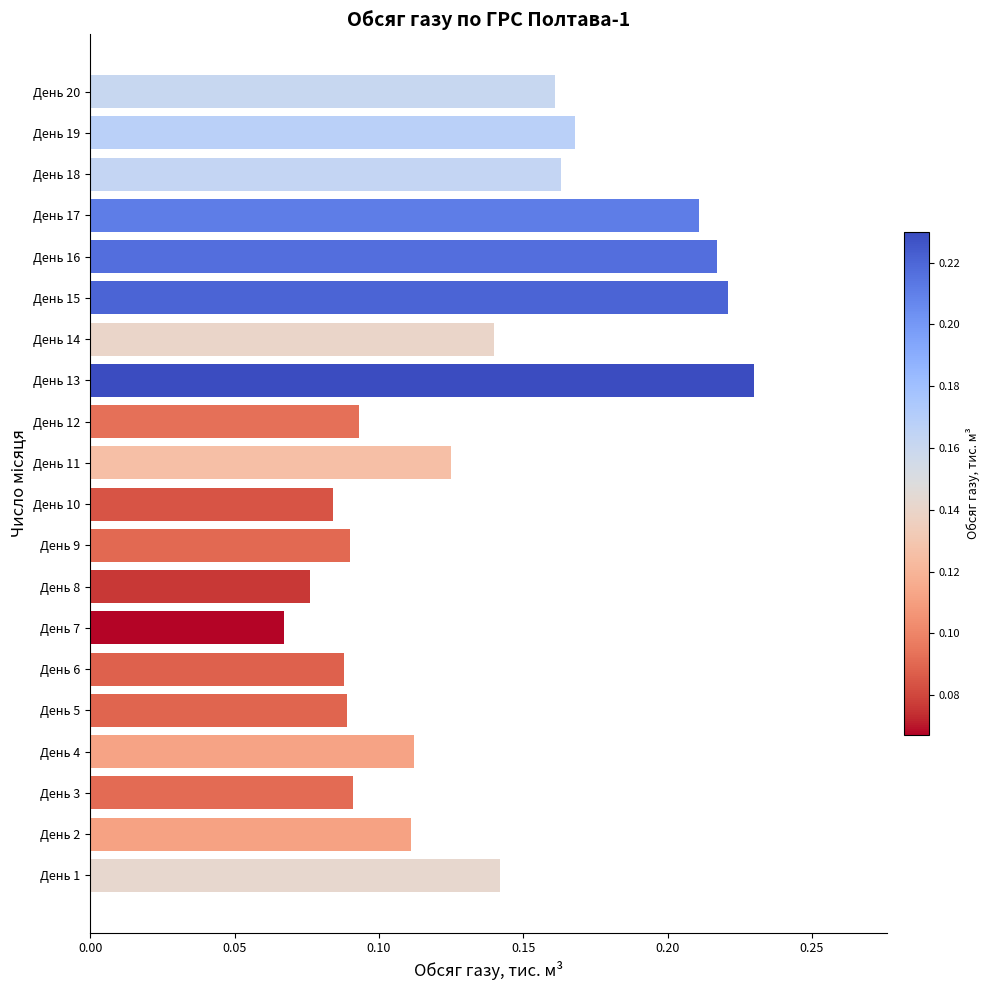

How many bars are there in total?

20